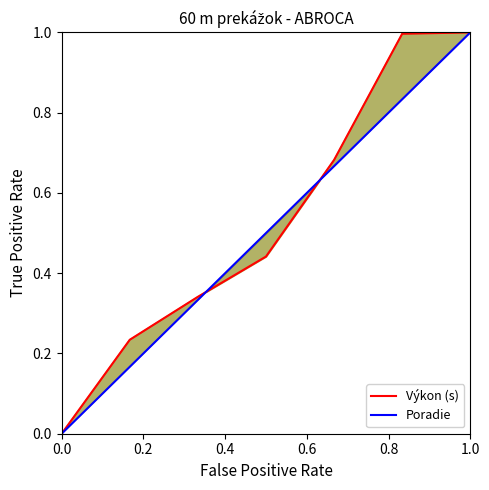

What is the difference between the maximum and minimum values in the Výkon (s) series?

1.0